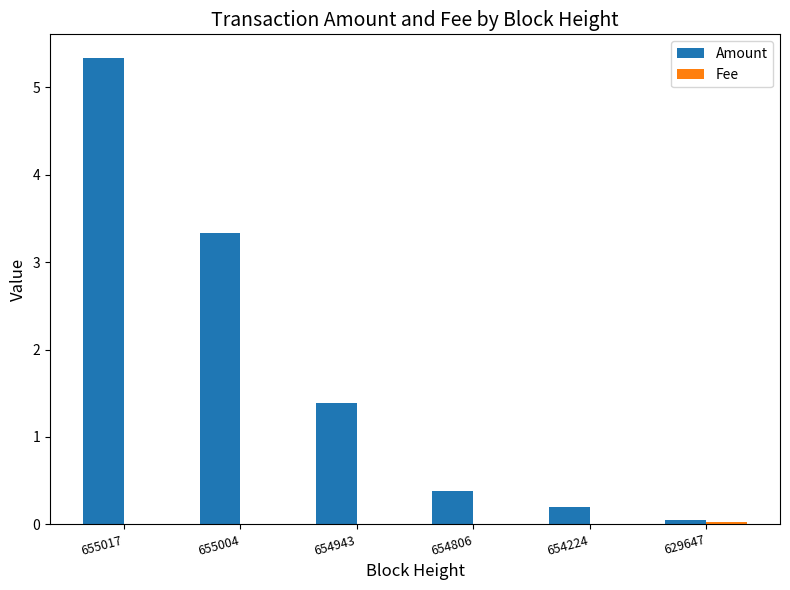

Which series changed the most between 655017 and 629647?

Amount